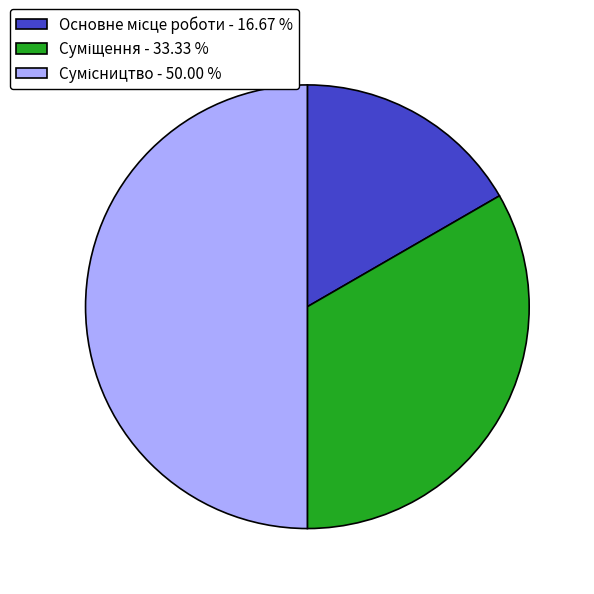

Rank the categories by value from lowest to highest.

Основне місце роботи, Суміщення, Сумісництво